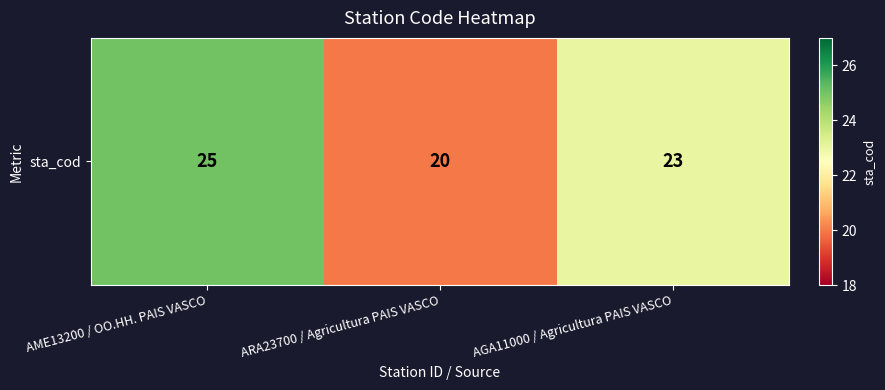

What is the maximum value shown in the chart?

25